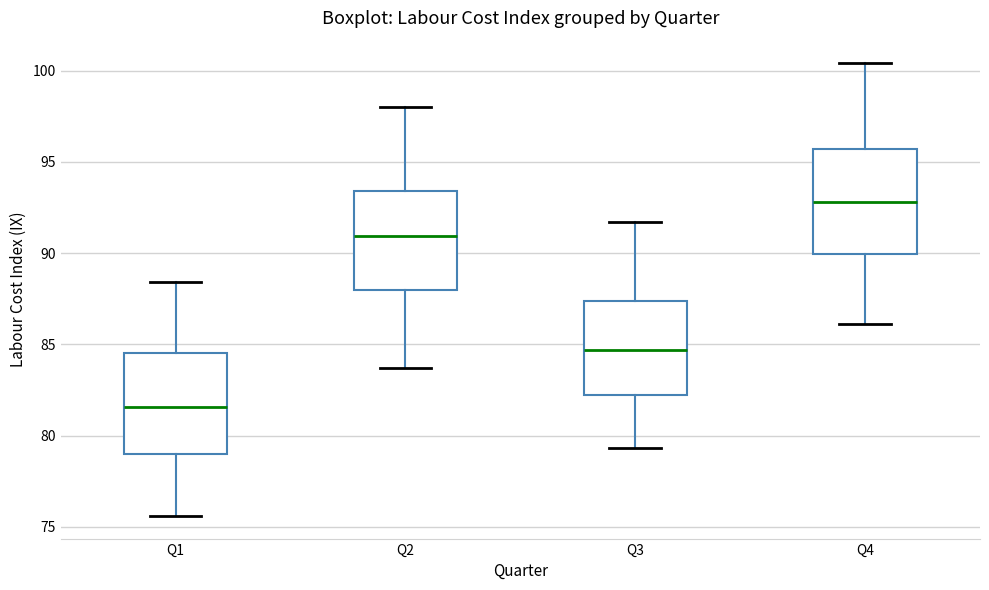

Reading left to right, read every box against the y-axis: the position of its median line, the range the box covers, and the ends of its whiskers. The values are not printed on the chart, so give them approximately, as read against the axis.

Q1: median 81.5, box 79.0 to 84.5, whiskers 75.5 to 88.5
Q2: median 91.0, box 88.0 to 93.5, whiskers 83.5 to 98.0
Q3: median 84.5, box 82.0 to 87.5, whiskers 79.5 to 91.5
Q4: median 93.0, box 90.0 to 95.5, whiskers 86.0 to 100.5